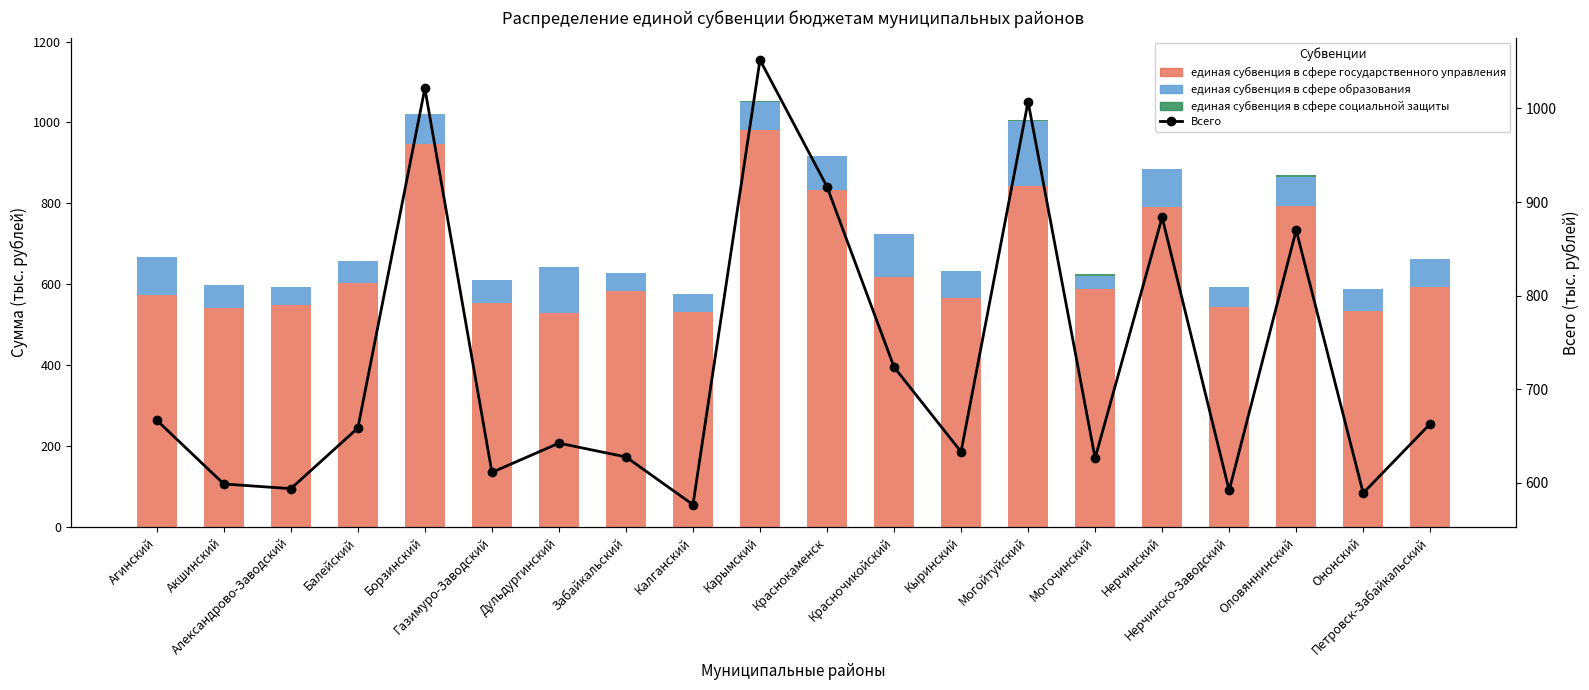

How many groups of bars are there?

20